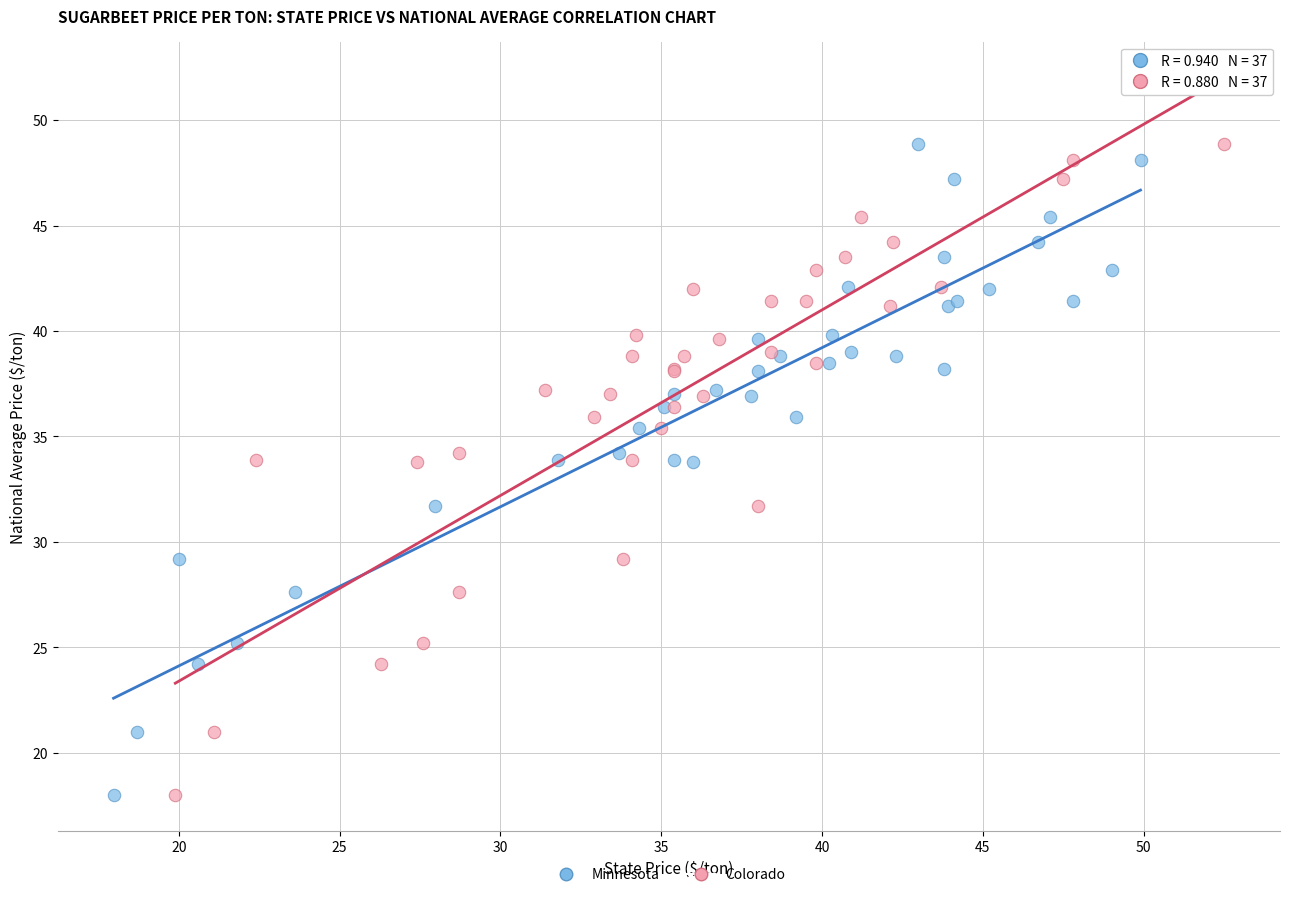

What are all the series names shown in the legend?

Minnesota, Colorado